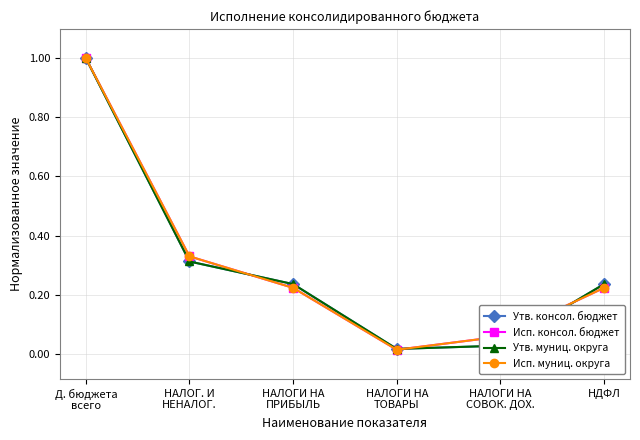

At which category does Исп. муниц. округа reach its first local valley?

НАЛОГИ НА
ТОВАРЫ